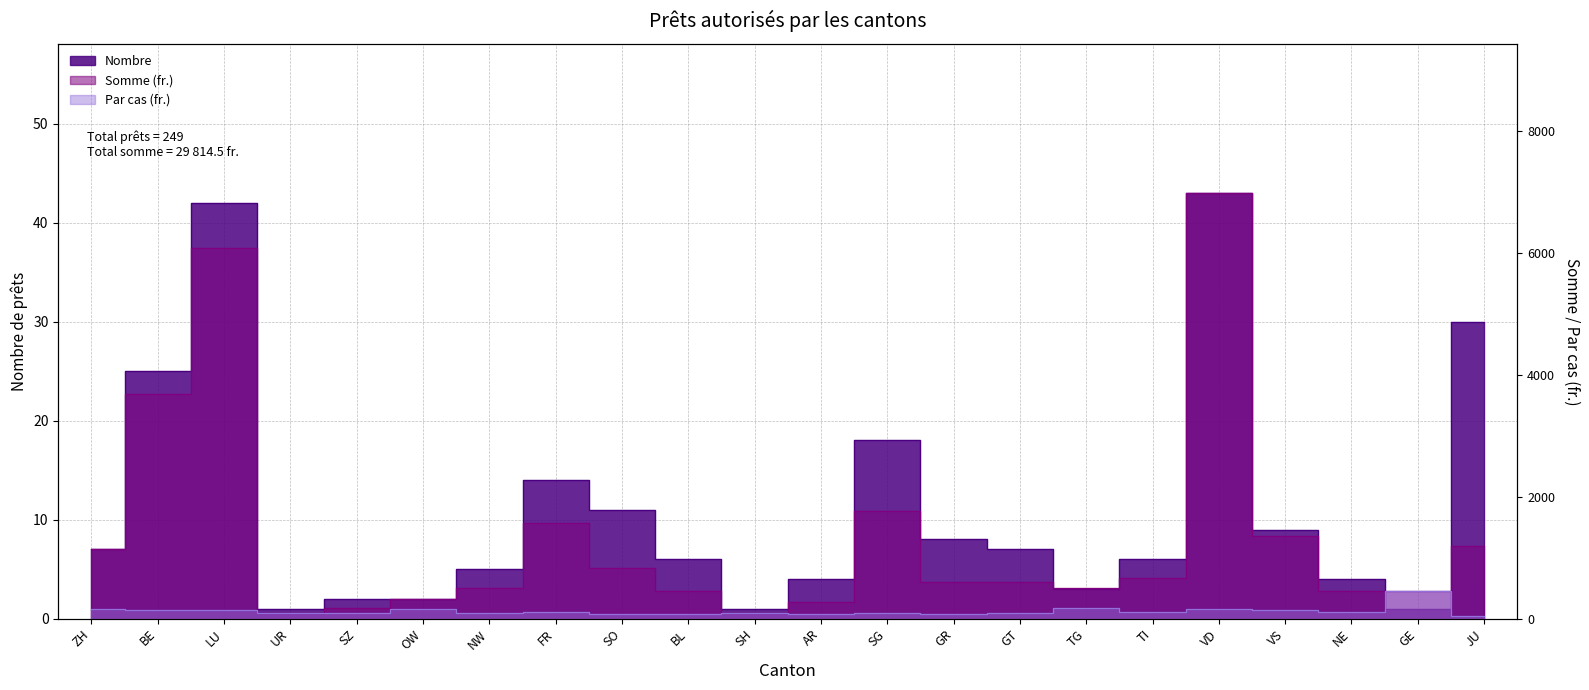

Rank the categories by Somme (fr.) value from lowest to highest.

UR, SH, SZ, AR, OW, BL, GE, NE, NW, TG, GT, GR, TI, SO, ZH, JU, VS, FR, SG, BE, LU, VD